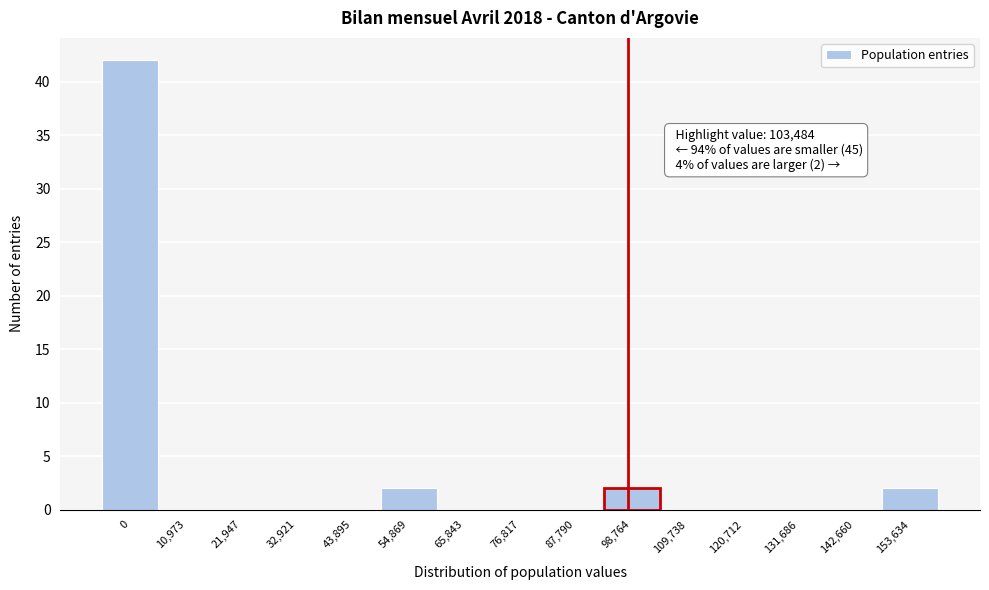

Reading left to right, transcribe all the data shown in this chart.

0=42	10,973=0	21,947=0	32,921=0	43,895=0	54,869=2	65,843=0	76,817=0	87,790=0	98,764=2	109,738=0	120,712=0	131,686=0	142,660=0	153,634=2